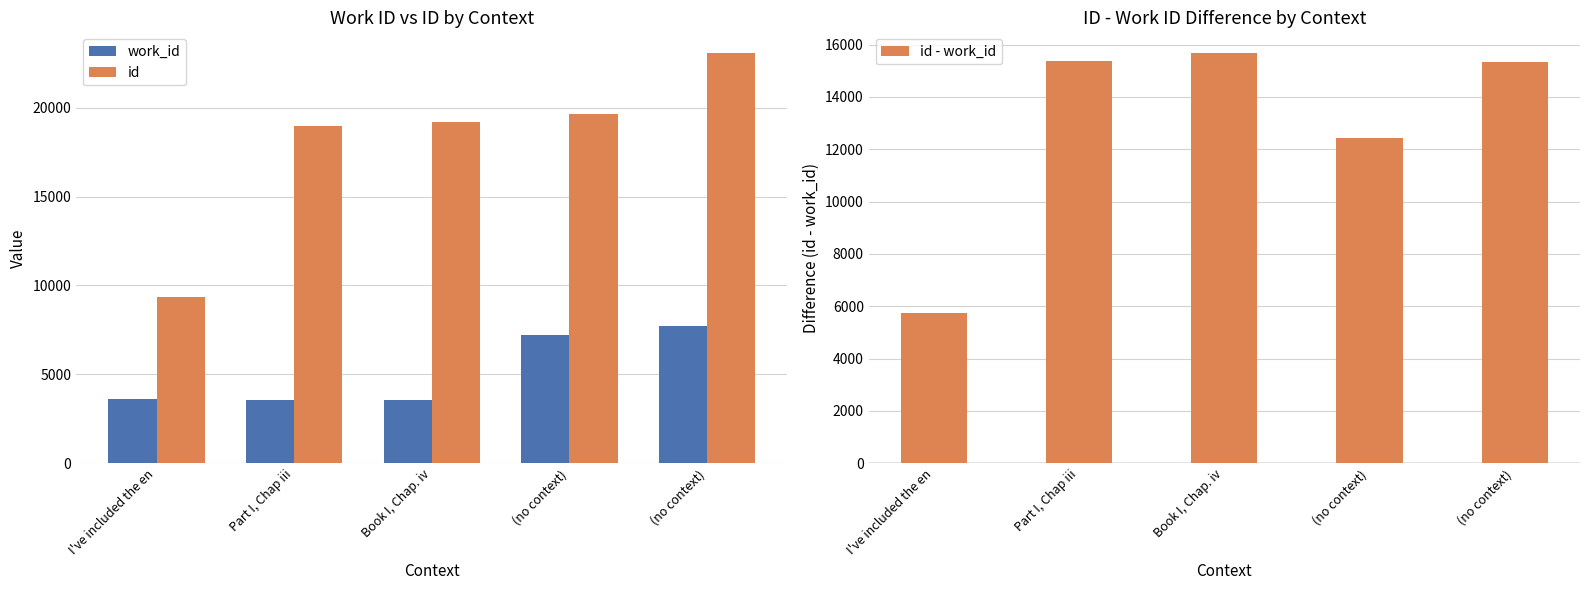

What are all the series names shown in the legend?

work_id, id, id - work_id